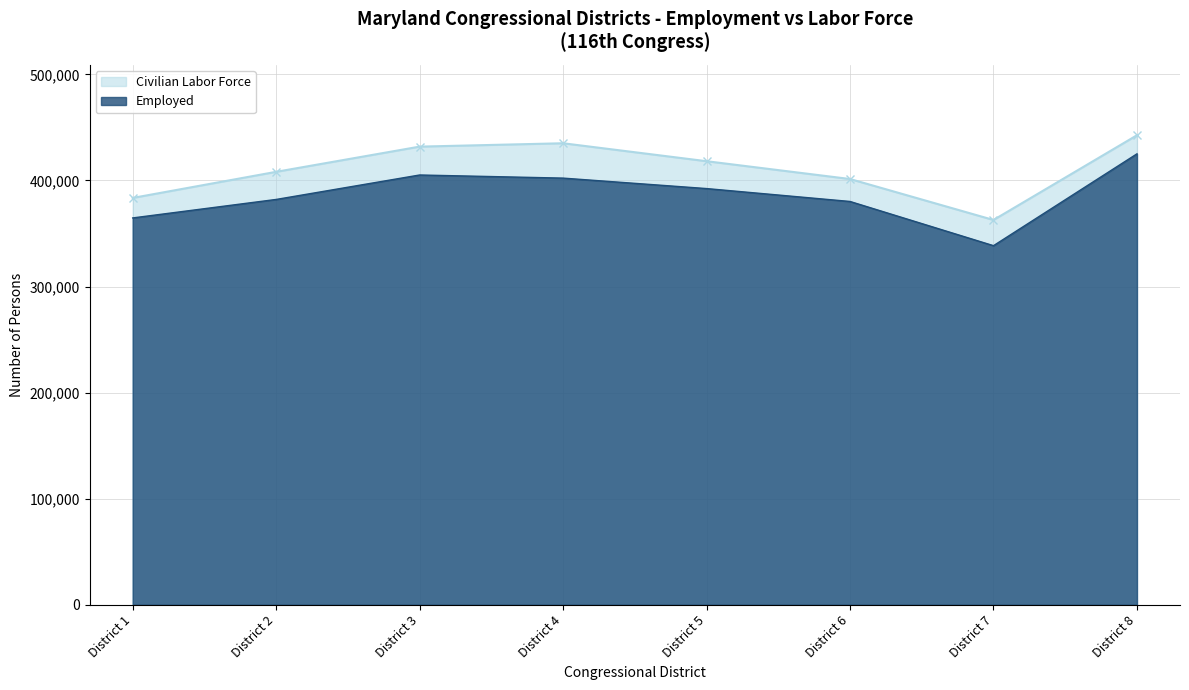

Reading left to right, list all the values displayed in this chart.

Civilian Labor Force: District 1=383533	District 2=408153	District 3=431914	District 4=435088	District 5=418162	District 6=401377	District 7=362761	District 8=442648
Employed: District 1=364692	District 2=382126	District 3=405176	District 4=402233	District 5=392371	District 6=380213	District 7=338538	District 8=425120